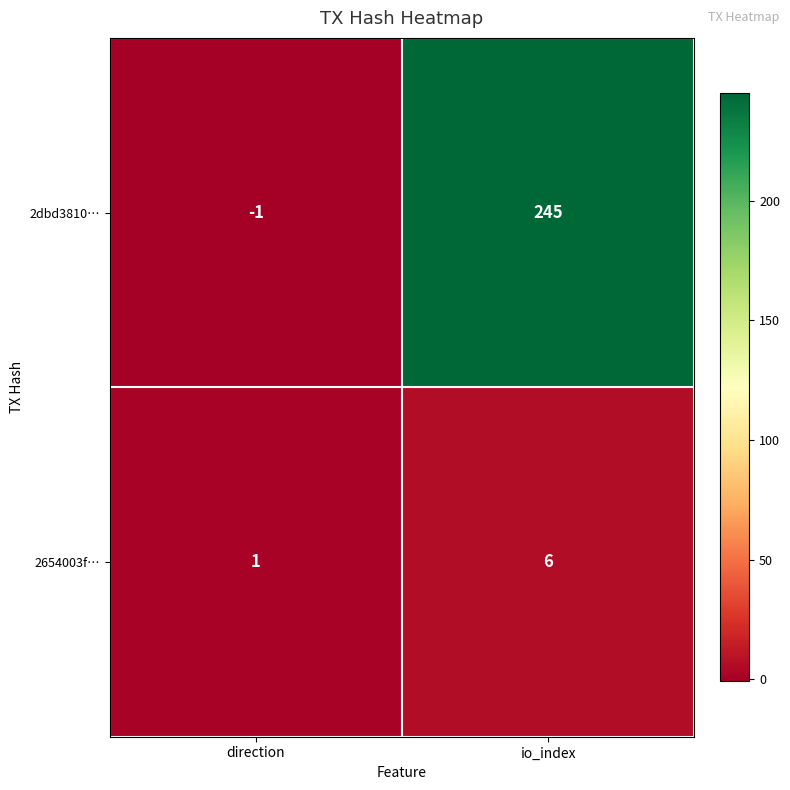

Is the value of 2654003f… at io_index greater than the value of 2dbd3810… at direction?

Yes